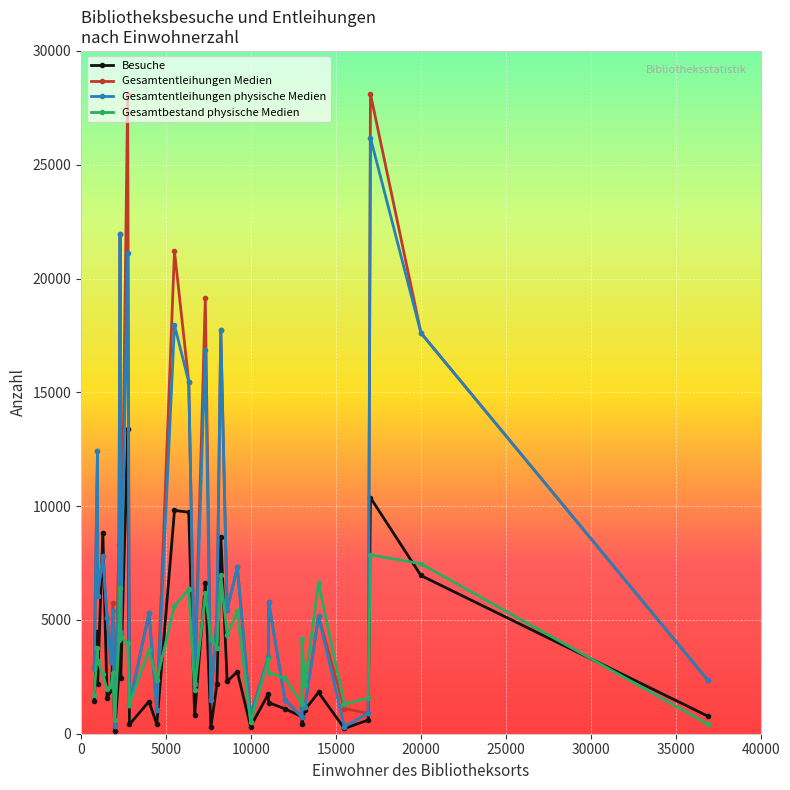

What are all the series names shown in the legend?

Besuche, Gesamtentleihungen Medien, Gesamtentleihungen physische Medien, Gesamtbestand physische Medien